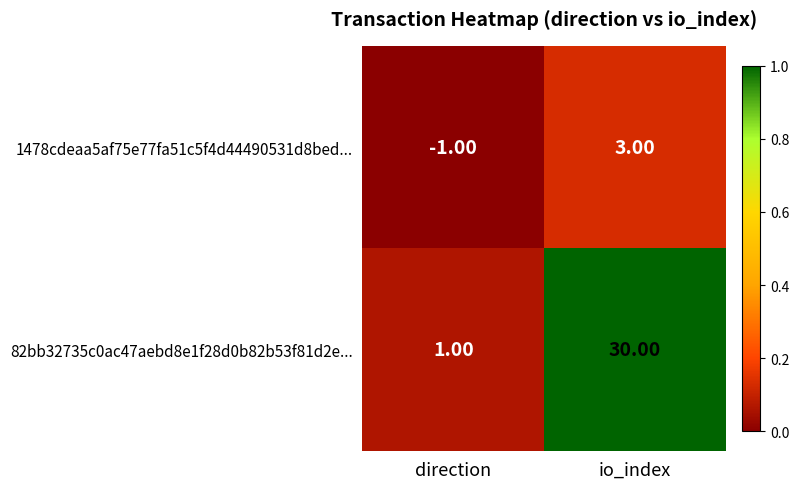

What is the sum of all 82bb32735c0ac47aebd8e1f28d0b82b53f81d2e... values?

31